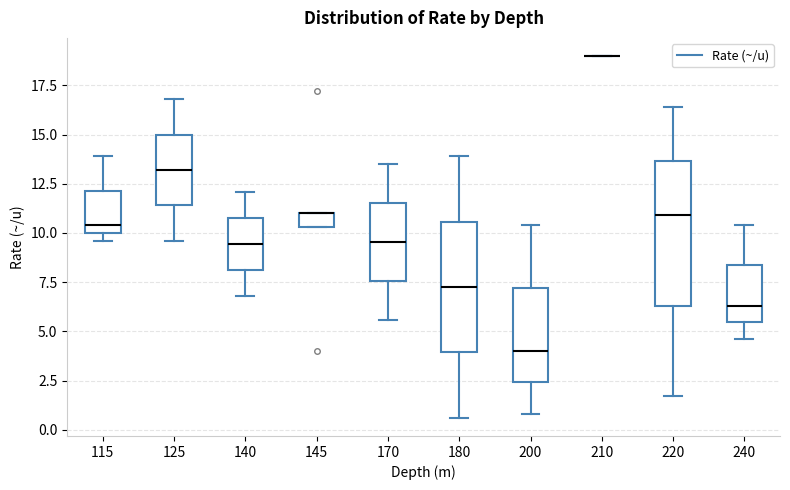

Which box is the tallest, from its lower edge to its upper edge?

220